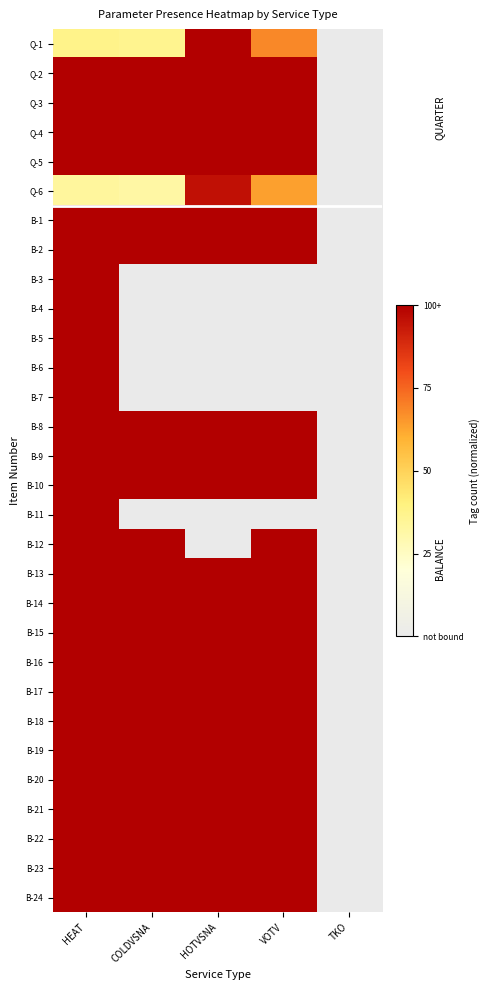

Reading left to right, list all the values displayed in this chart.

Q-1: HEAT=0.4	COLDVSNA=0.4	HOTVSNA=1.0	VOTV=0.7	TKO=0.0
Q-2: HEAT=1.0	COLDVSNA=1.0	HOTVSNA=1.0	VOTV=1.0	TKO=0.0
Q-3: HEAT=1.0	COLDVSNA=1.0	HOTVSNA=1.0	VOTV=1.0	TKO=0.0
Q-4: HEAT=1.0	COLDVSNA=1.0	HOTVSNA=1.0	VOTV=1.0	TKO=0.0
Q-5: HEAT=1.0	COLDVSNA=1.0	HOTVSNA=1.0	VOTV=1.0	TKO=0.0
Q-6: HEAT=0.3	COLDVSNA=0.3	HOTVSNA=1.0	VOTV=0.6	TKO=0.0
B-1: HEAT=1.0	COLDVSNA=1.0	HOTVSNA=1.0	VOTV=1.0	TKO=0.0
B-2: HEAT=1.0	COLDVSNA=1.0	HOTVSNA=1.0	VOTV=1.0	TKO=0.0
B-3: HEAT=1.0	COLDVSNA=0.0	HOTVSNA=0.0	VOTV=0.0	TKO=0.0
B-4: HEAT=1.0	COLDVSNA=0.0	HOTVSNA=0.0	VOTV=0.0	TKO=0.0
B-5: HEAT=1.0	COLDVSNA=0.0	HOTVSNA=0.0	VOTV=0.0	TKO=0.0
B-6: HEAT=1.0	COLDVSNA=0.0	HOTVSNA=0.0	VOTV=0.0	TKO=0.0
B-7: HEAT=1.0	COLDVSNA=0.0	HOTVSNA=0.0	VOTV=0.0	TKO=0.0
B-8: HEAT=1.0	COLDVSNA=1.0	HOTVSNA=1.0	VOTV=1.0	TKO=0.0
B-9: HEAT=1.0	COLDVSNA=1.0	HOTVSNA=1.0	VOTV=1.0	TKO=0.0
B-10: HEAT=1.0	COLDVSNA=1.0	HOTVSNA=1.0	VOTV=1.0	TKO=0.0
B-11: HEAT=1.0	COLDVSNA=0.0	HOTVSNA=0.0	VOTV=0.0	TKO=0.0
B-12: HEAT=1.0	COLDVSNA=1.0	HOTVSNA=0.0	VOTV=1.0	TKO=0.0
B-13: HEAT=1.0	COLDVSNA=1.0	HOTVSNA=1.0	VOTV=1.0	TKO=0.0
B-14: HEAT=1.0	COLDVSNA=1.0	HOTVSNA=1.0	VOTV=1.0	TKO=0.0
B-15: HEAT=1.0	COLDVSNA=1.0	HOTVSNA=1.0	VOTV=1.0	TKO=0.0
B-16: HEAT=1.0	COLDVSNA=1.0	HOTVSNA=1.0	VOTV=1.0	TKO=0.0
B-17: HEAT=1.0	COLDVSNA=1.0	HOTVSNA=1.0	VOTV=1.0	TKO=0.0
B-18: HEAT=1.0	COLDVSNA=1.0	HOTVSNA=1.0	VOTV=1.0	TKO=0.0
B-19: HEAT=1.0	COLDVSNA=1.0	HOTVSNA=1.0	VOTV=1.0	TKO=0.0
B-20: HEAT=1.0	COLDVSNA=1.0	HOTVSNA=1.0	VOTV=1.0	TKO=0.0
B-21: HEAT=1.0	COLDVSNA=1.0	HOTVSNA=1.0	VOTV=1.0	TKO=0.0
B-22: HEAT=1.0	COLDVSNA=1.0	HOTVSNA=1.0	VOTV=1.0	TKO=0.0
B-23: HEAT=1.0	COLDVSNA=1.0	HOTVSNA=1.0	VOTV=1.0	TKO=0.0
B-24: HEAT=1.0	COLDVSNA=1.0	HOTVSNA=1.0	VOTV=1.0	TKO=0.0